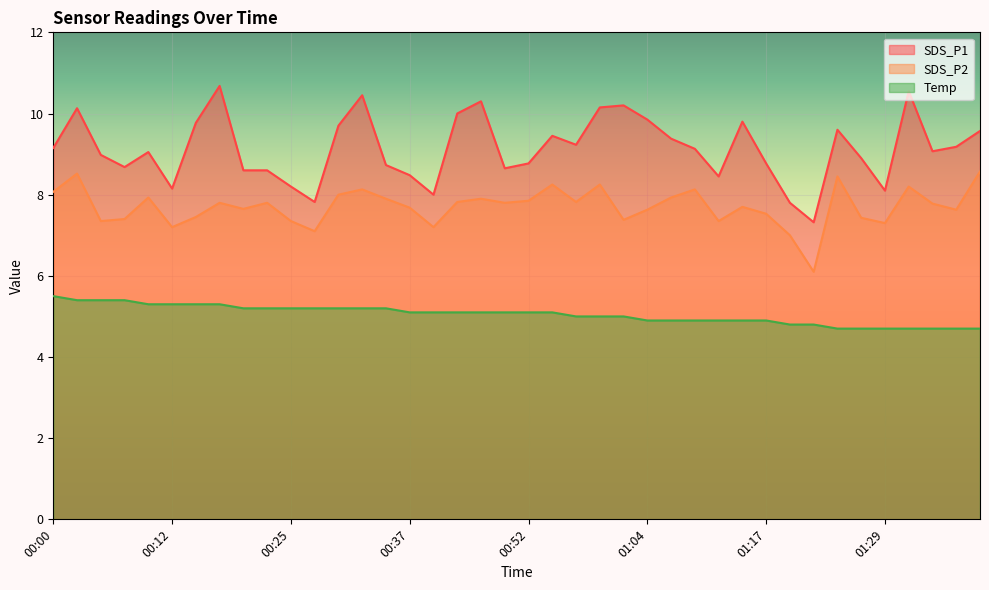

Rank the series by their maximum value, from highest to lowest.

SDS_P1, SDS_P2, Temp